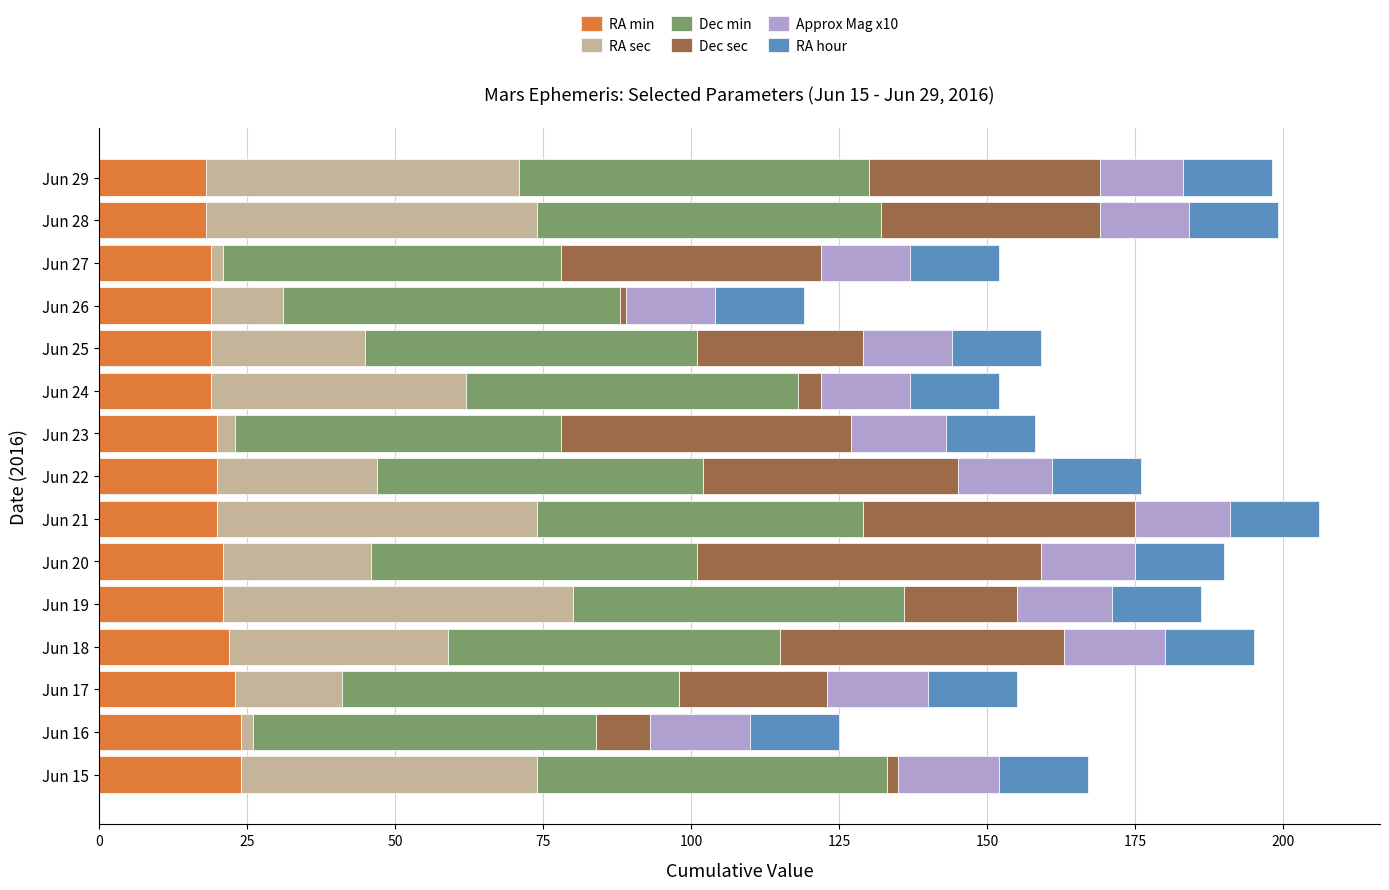

What is the difference between the maximum and second lowest values in the RA min series?

6